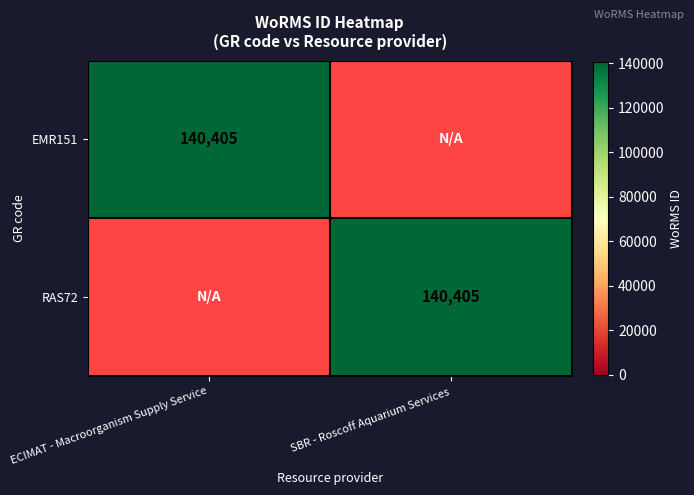

Is it true that EMR151 equals 140405 at ECIMAT - Macroorganism Supply Service?

True